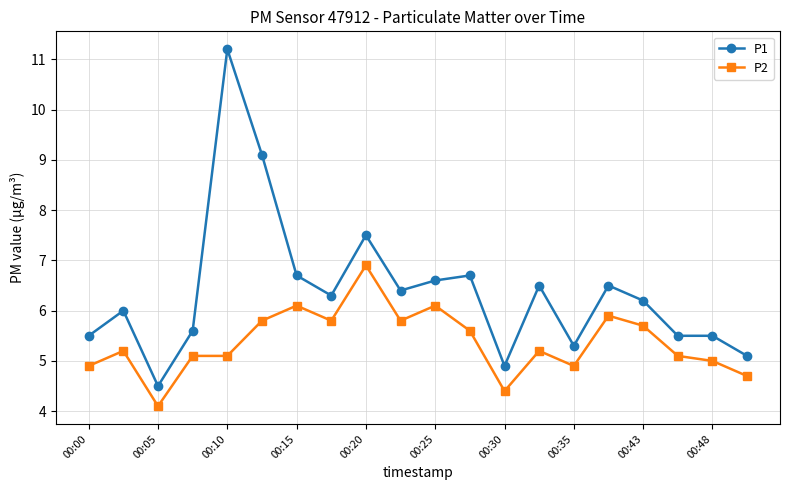

Which series has the largest total across all categories?

P1